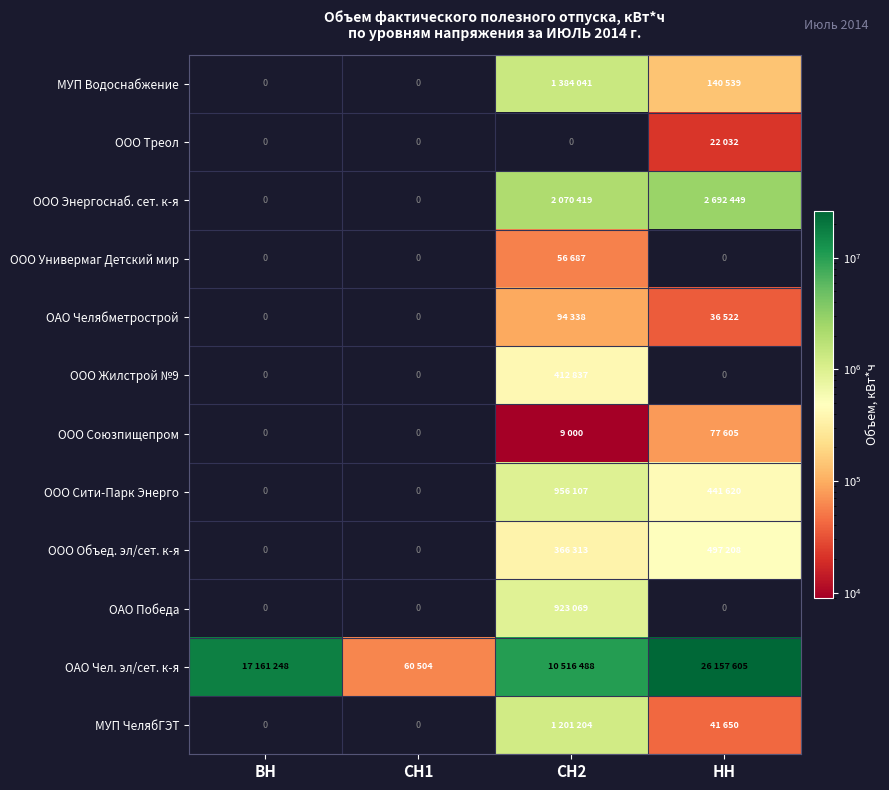

How many values in ОАО Челябметрострой are above zero?

2